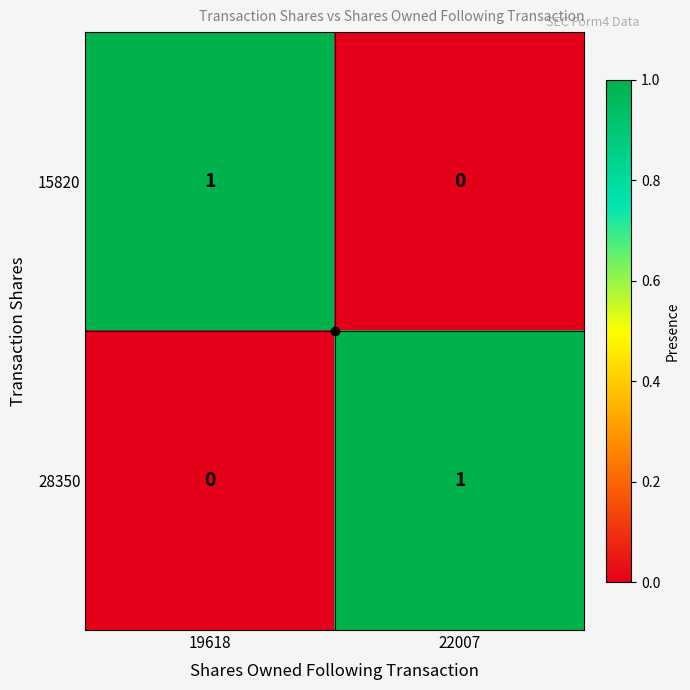

Rank the series at 22007 from highest to lowest value.

28350, 15820